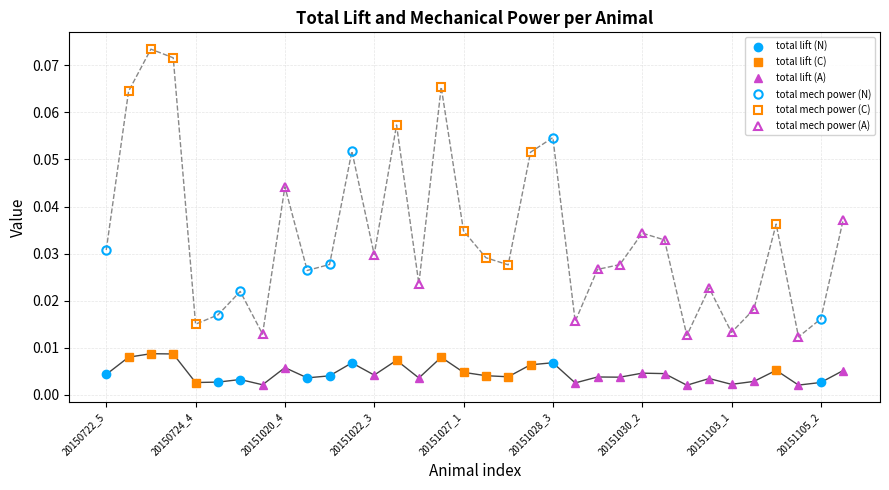

Count the total mechanical power values in the range 0 to 1.

34